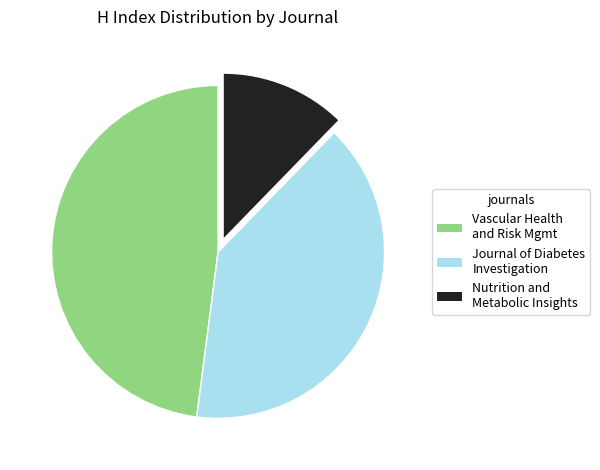

Is there any slice that represents more than half of the pie?

No